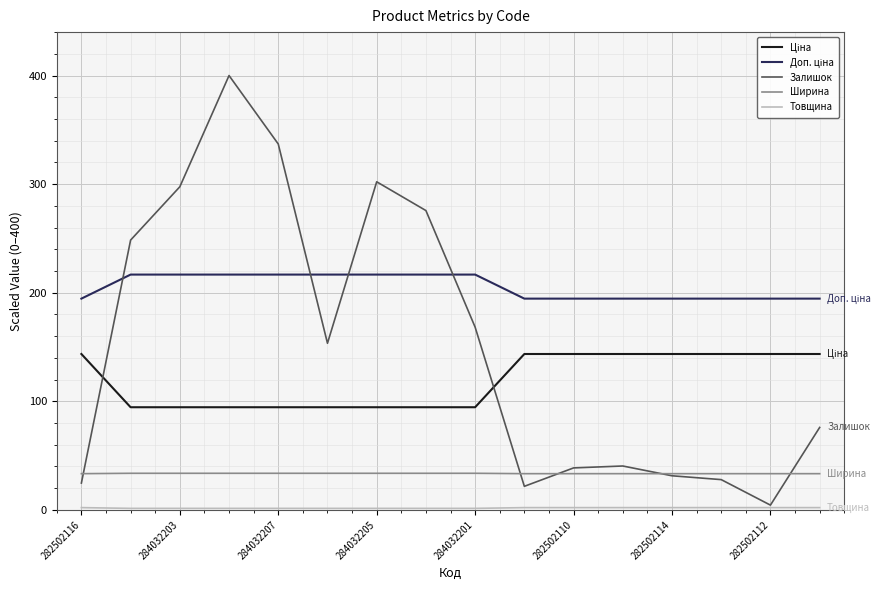

What is the greatest value displayed?

400.0